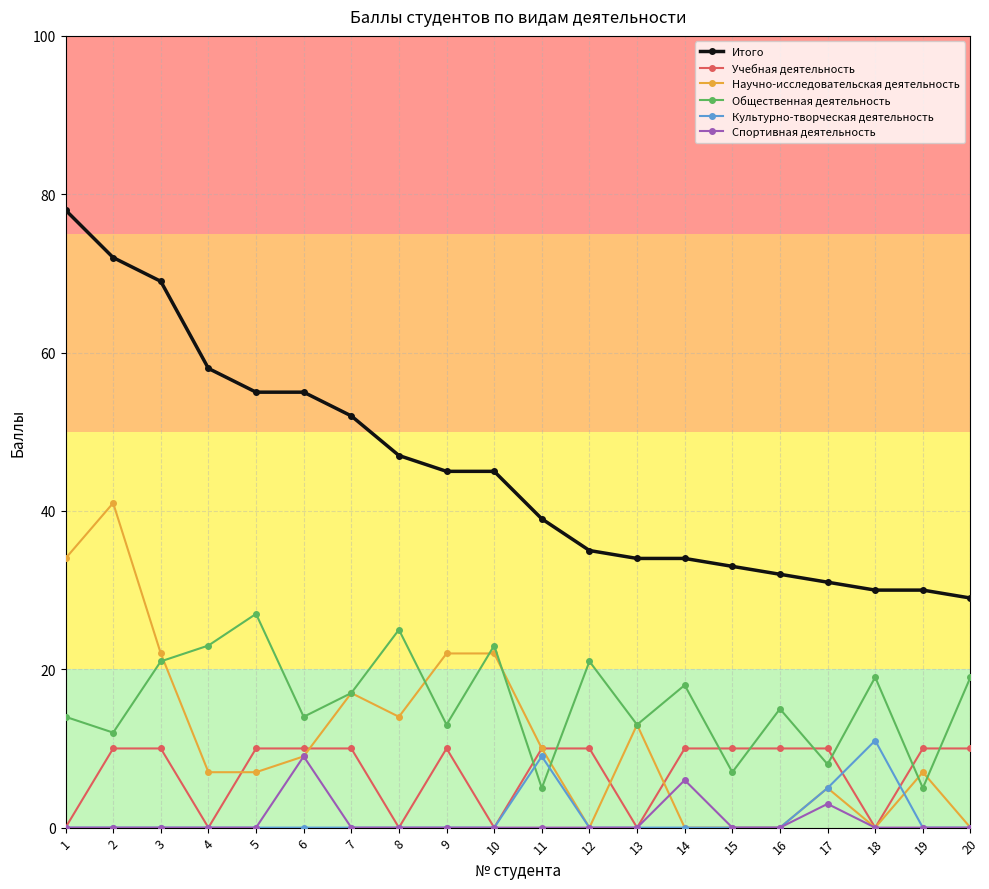

Where is the first local minimum for Учебная деятельность?

4